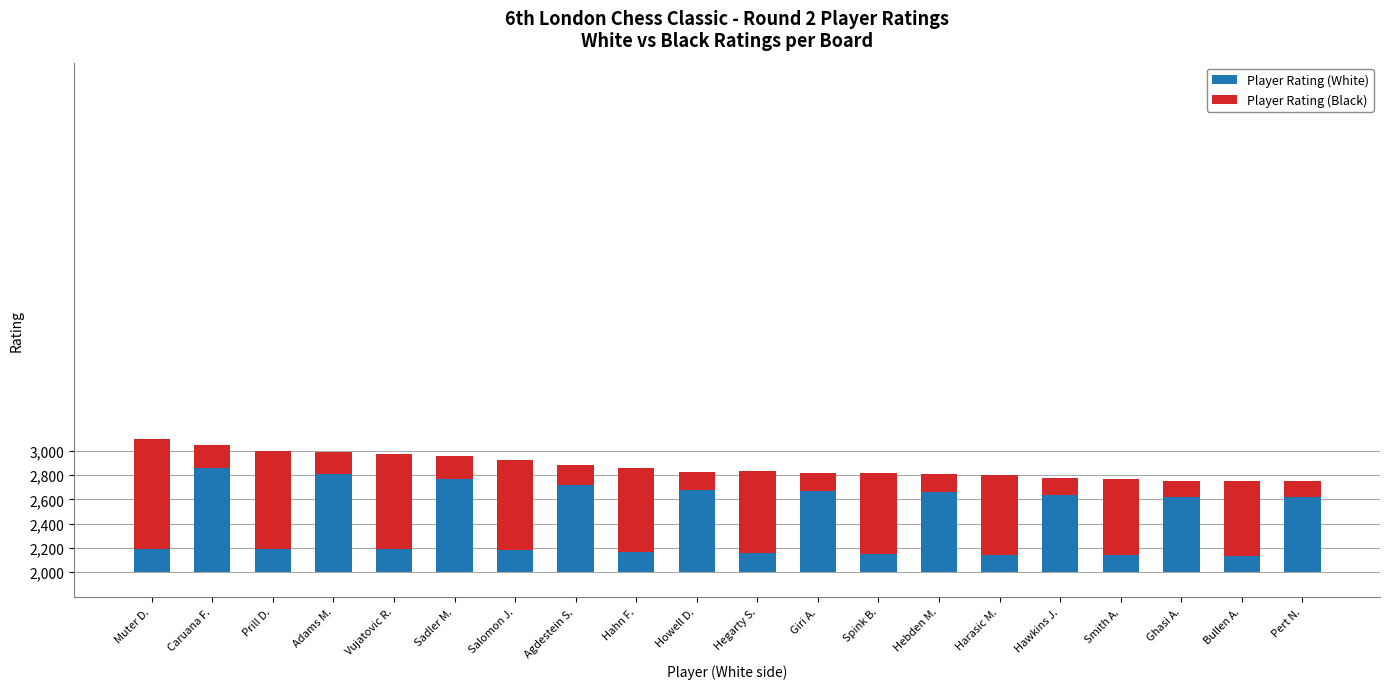

What is the label of the 20th bar from the right?

Muter D.